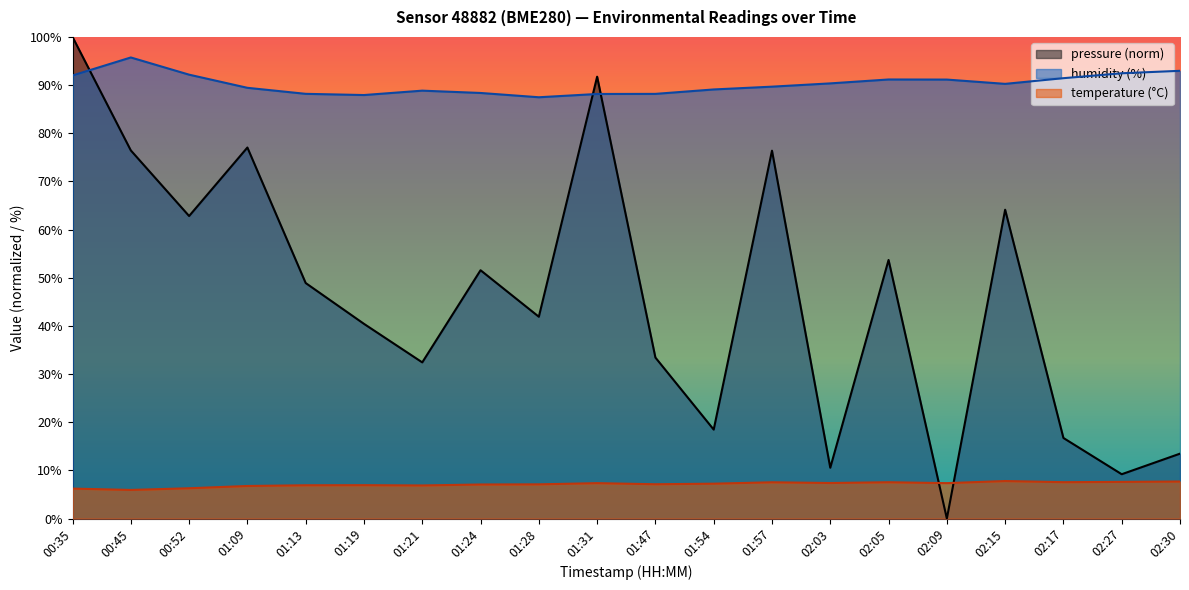

How many distinct data groups are displayed?

3